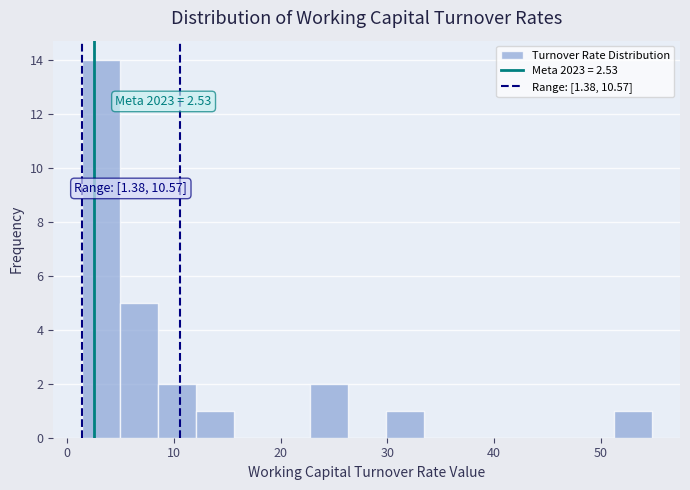

Around what value on the x-axis is the tallest bar? Give the approximate position of its centre, as read against the axis.

3